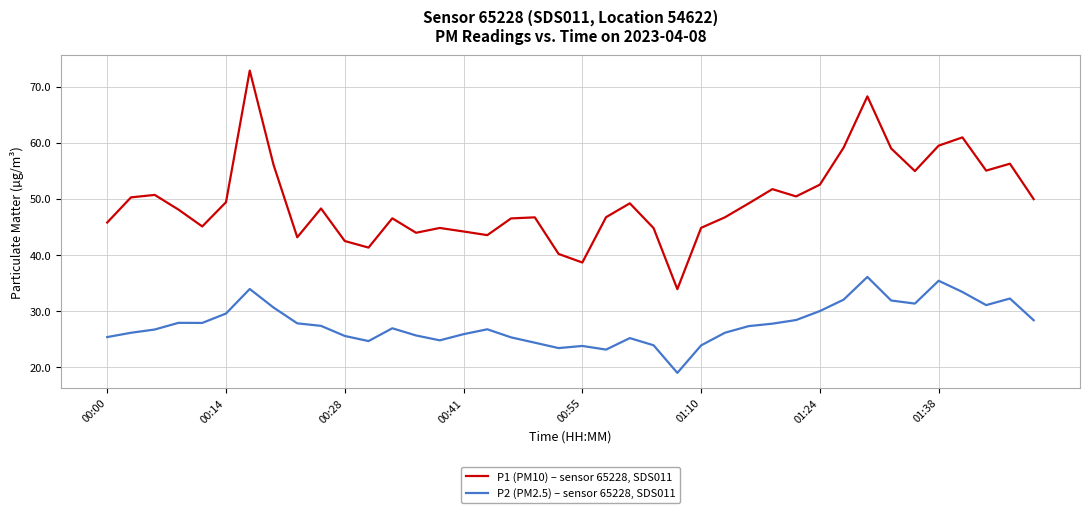

Which series has the largest total across all categories?

P1 (PM10) – sensor 65228, SDS011